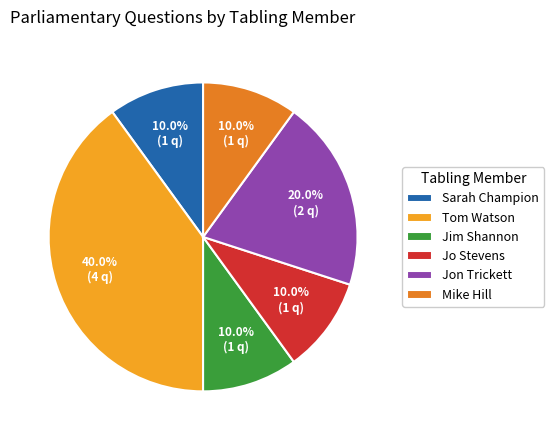

Is there any slice that represents more than half of the pie?

No